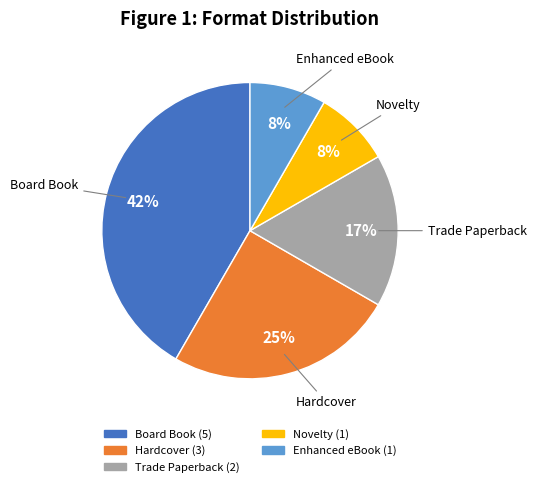

Is there a majority slice in this chart?

No